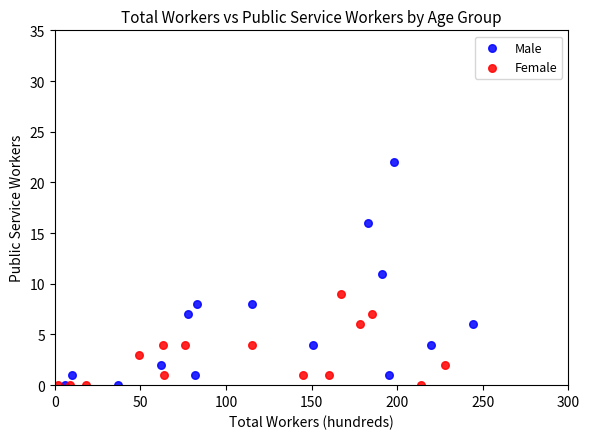

Which series reaches the maximum Y coordinate?

Male